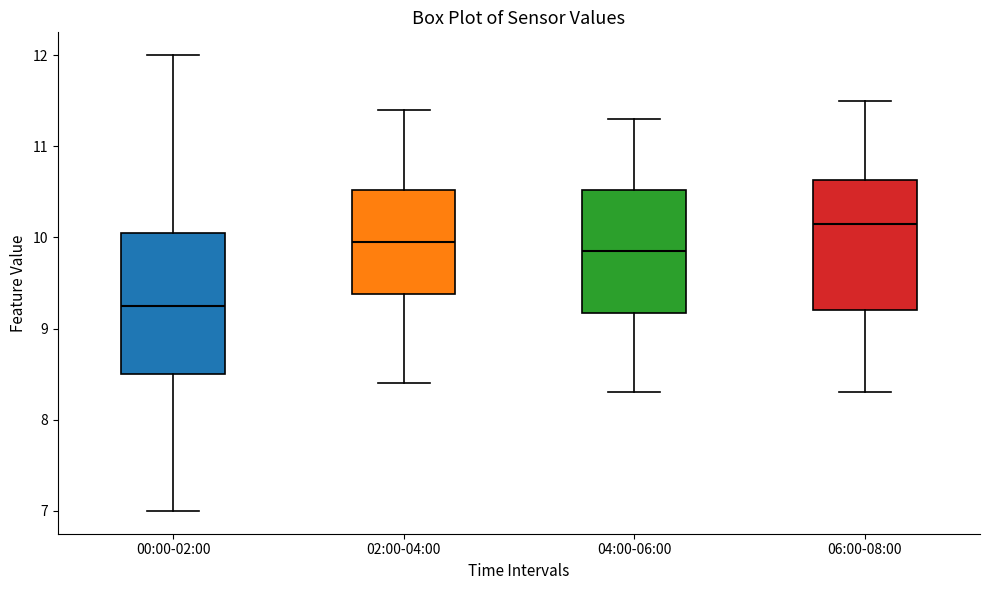

Reading left to right, read every box against the y-axis: the position of its median line, the range the box covers, and the ends of its whiskers. The values are not printed on the chart, so give them approximately, as read against the axis.

00:00-02:00: median 9.3, box 8.5 to 10.0, whiskers 7.0 to 12.0
02:00-04:00: median 10.0, box 9.4 to 10.5, whiskers 8.4 to 11.4
04:00-06:00: median 9.9, box 9.2 to 10.5, whiskers 8.3 to 11.3
06:00-08:00: median 10.2, box 9.2 to 10.6, whiskers 8.3 to 11.5